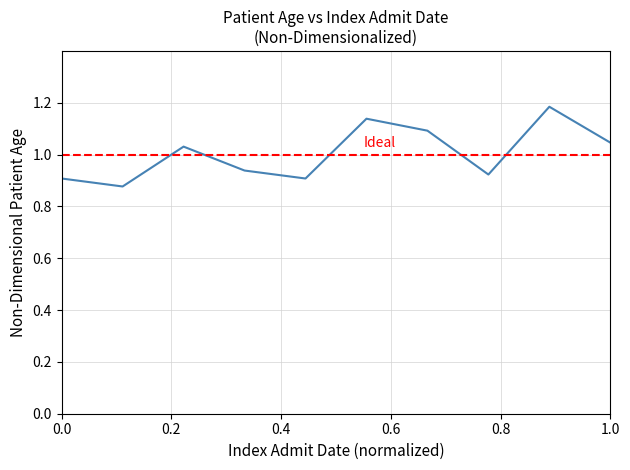

What is the difference between the maximum and minimum values?

0.3